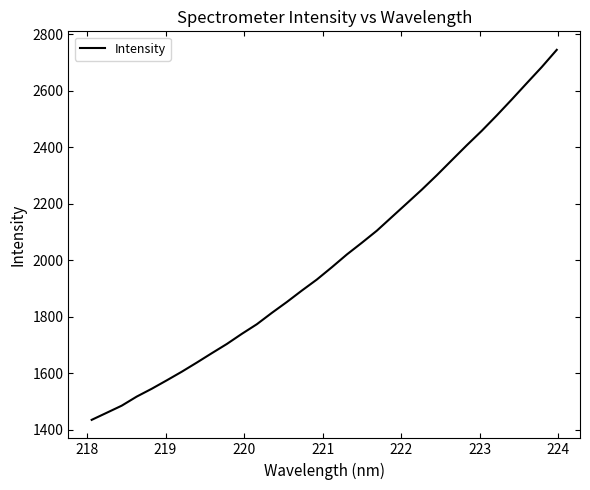

What is the greatest value displayed?

2744.6